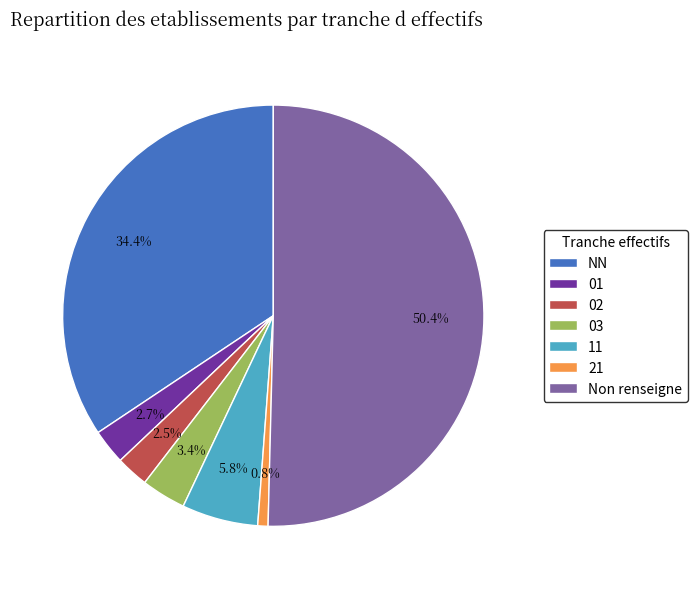

How many slices are in this pie chart?

7